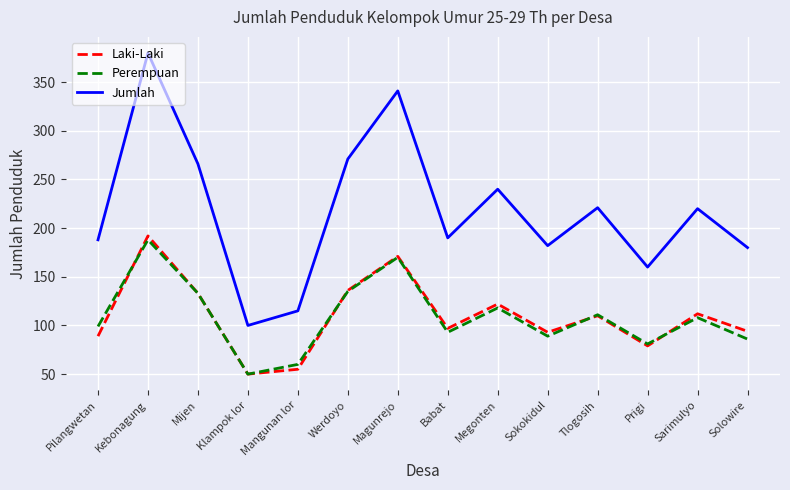

What is the sum of all Laki-Laki values?

1533